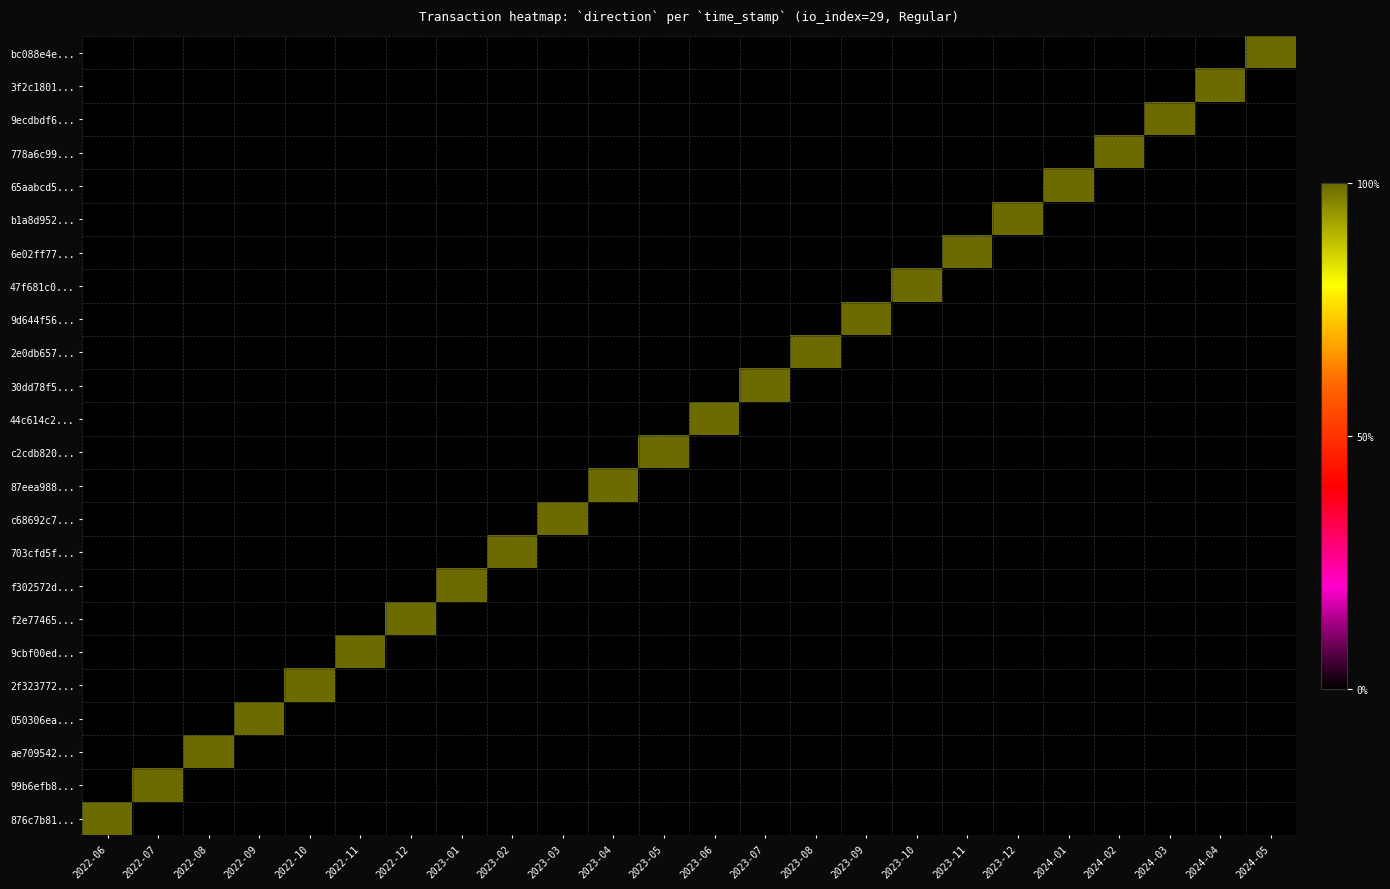

At which category is the sum across all series the highest?

2022-06